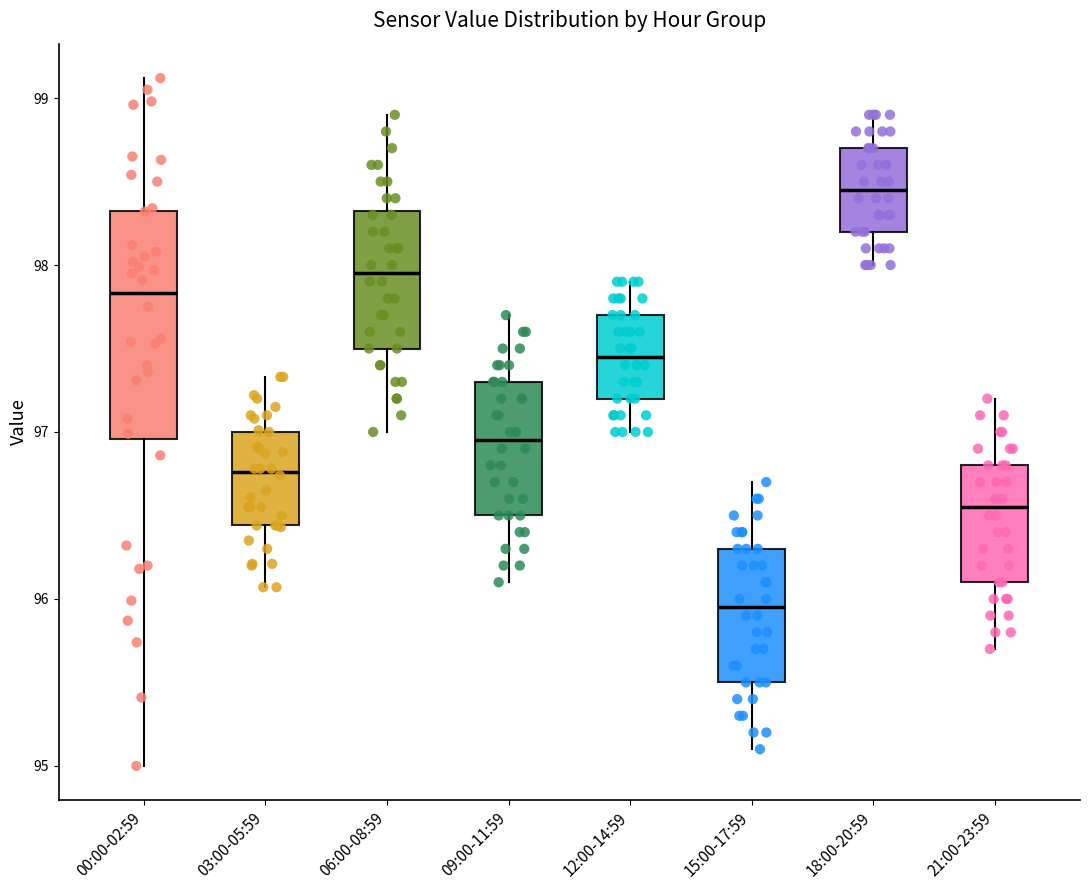

Reading left to right, read every box against the y-axis: the position of its median line, the range the box covers, and the ends of its whiskers. The values are not printed on the chart, so give them approximately, as read against the axis.

00:00-02:59: median 97.8, box 97.0 to 98.3, whiskers 95.0 to 99.1
03:00-05:59: median 96.8, box 96.4 to 97.0, whiskers 96.1 to 97.3
06:00-08:59: median 98.0, box 97.5 to 98.3, whiskers 97.0 to 98.9
09:00-11:59: median 97.0, box 96.5 to 97.3, whiskers 96.1 to 97.7
12:00-14:59: median 97.5, box 97.2 to 97.7, whiskers 97.0 to 97.9
15:00-17:59: median 96.0, box 95.5 to 96.3, whiskers 95.1 to 96.7
18:00-20:59: median 98.5, box 98.2 to 98.7, whiskers 98.0 to 98.9
21:00-23:59: median 96.6, box 96.1 to 96.8, whiskers 95.7 to 97.2